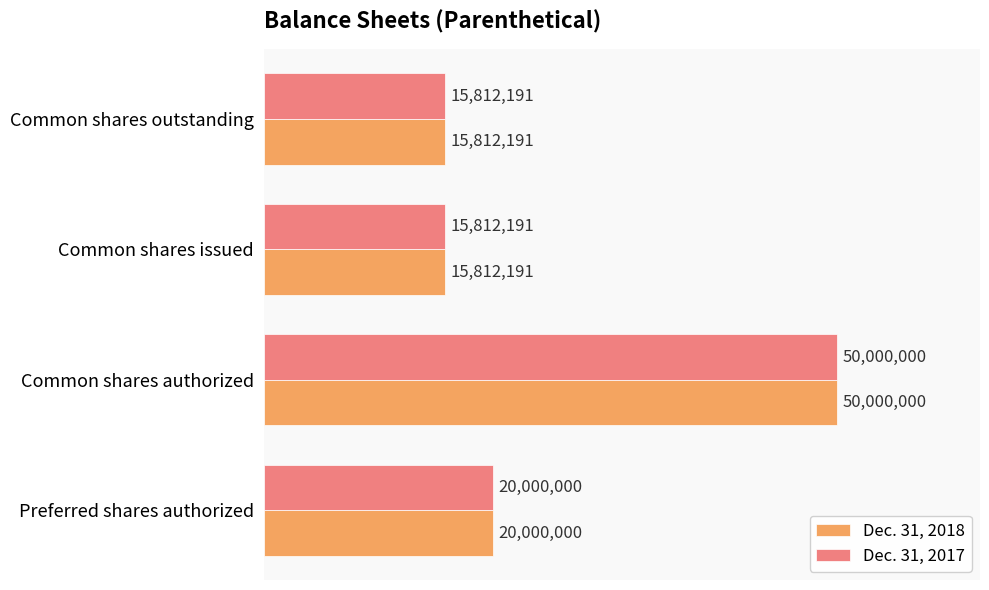

What is the sum of the Dec. 31, 2017 values at Common shares issued and Common shares authorized?

65812191